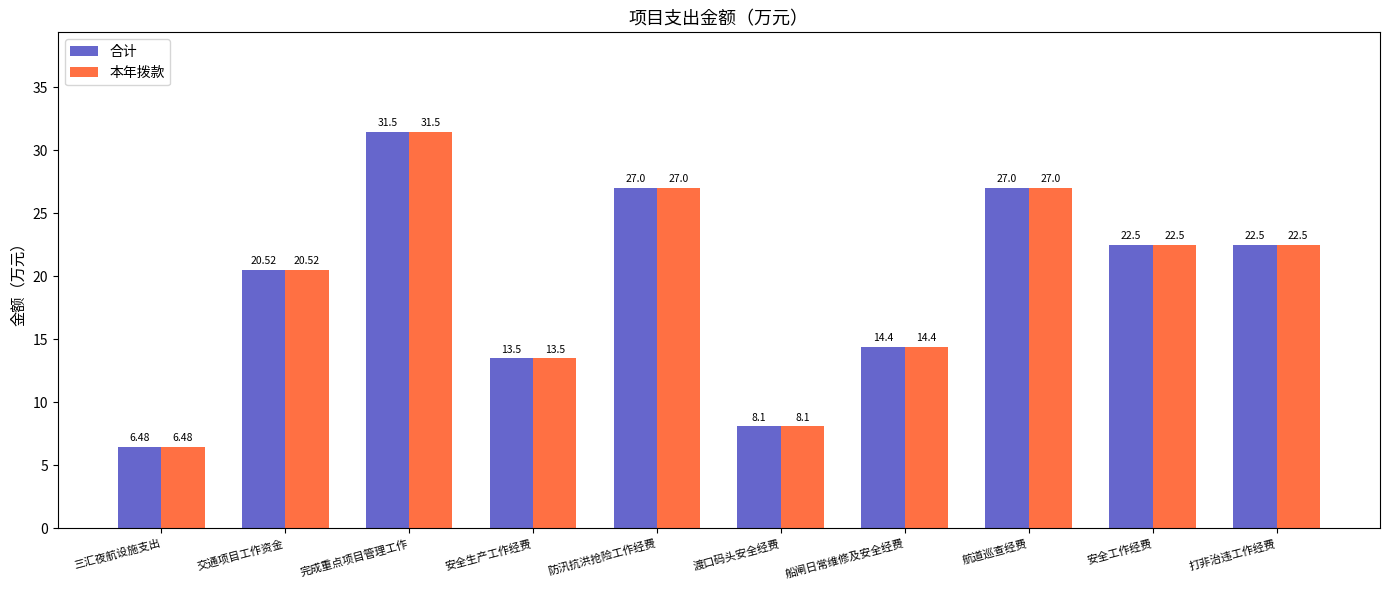

What is the label of the 9th bar from the right?

交通项目工作资金